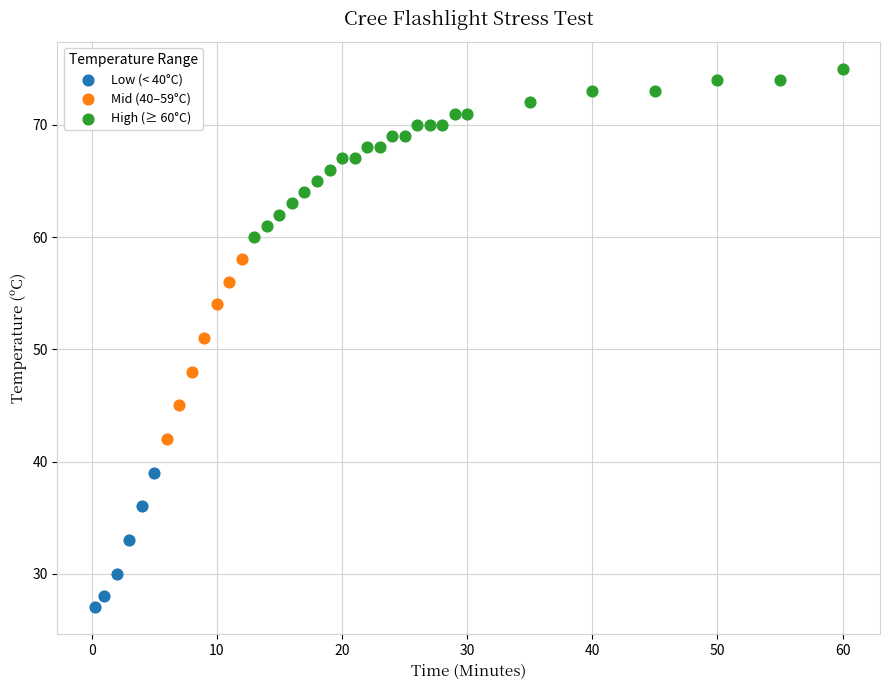

Which series reaches the minimum Y coordinate?

Low (< 40°C)